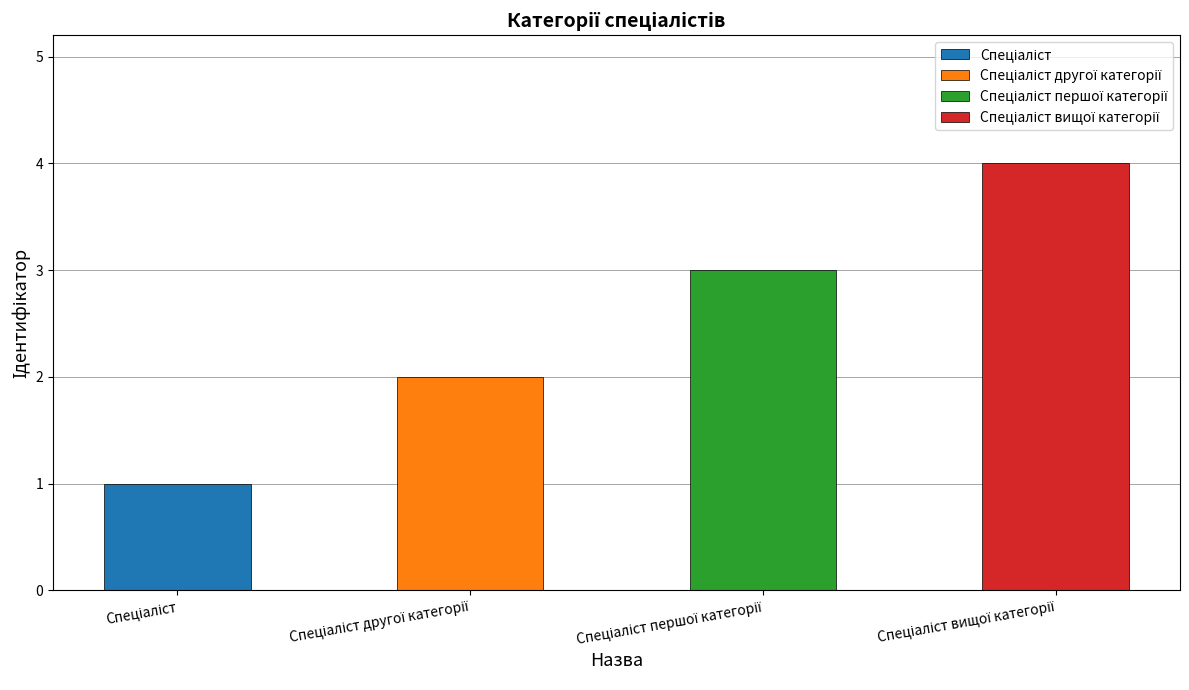

Which label corresponds to the smallest value in the chart?

Спеціаліст